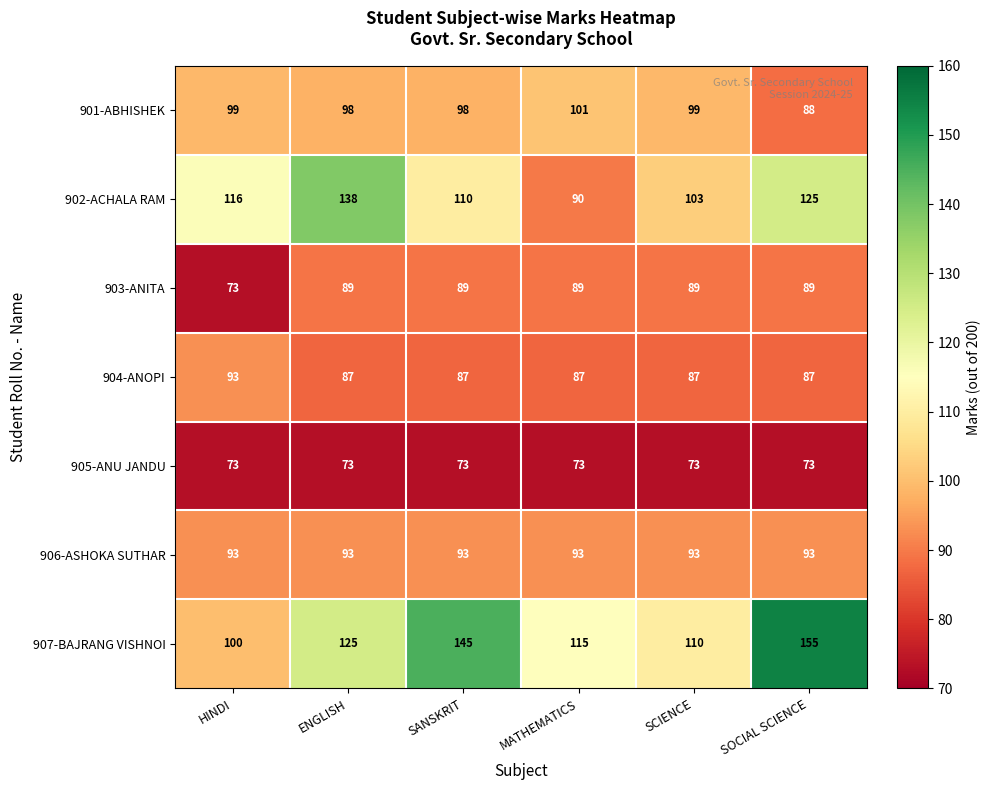

The value of 903-ANITA at SOCIAL SCIENCE is 89. True or false?

True